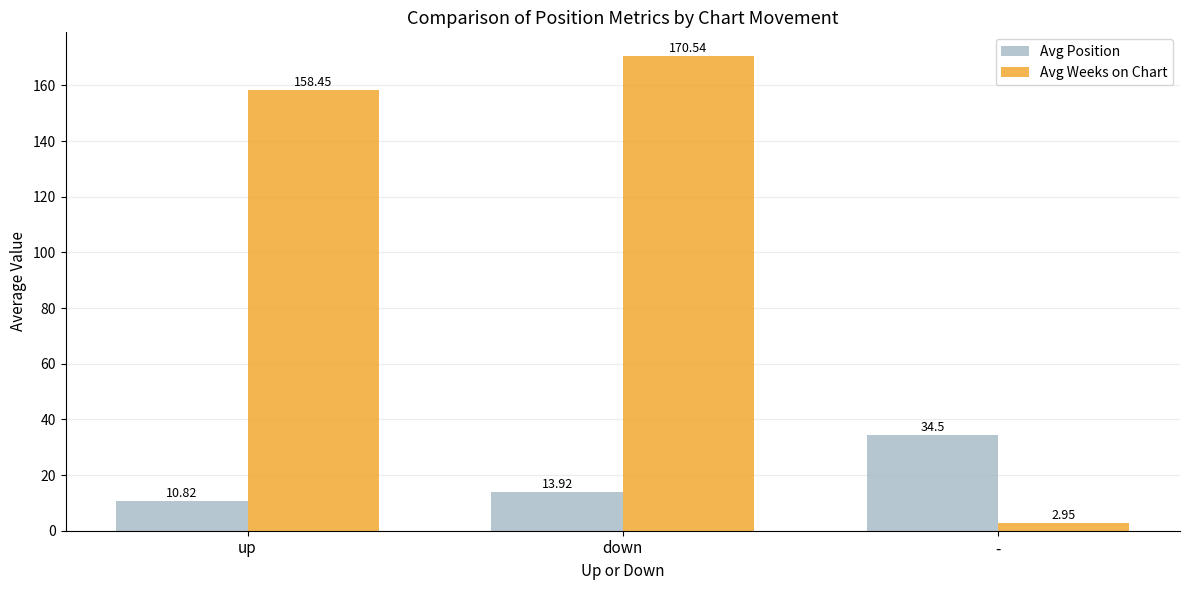

What is the sum of all Avg Position values?

59.2